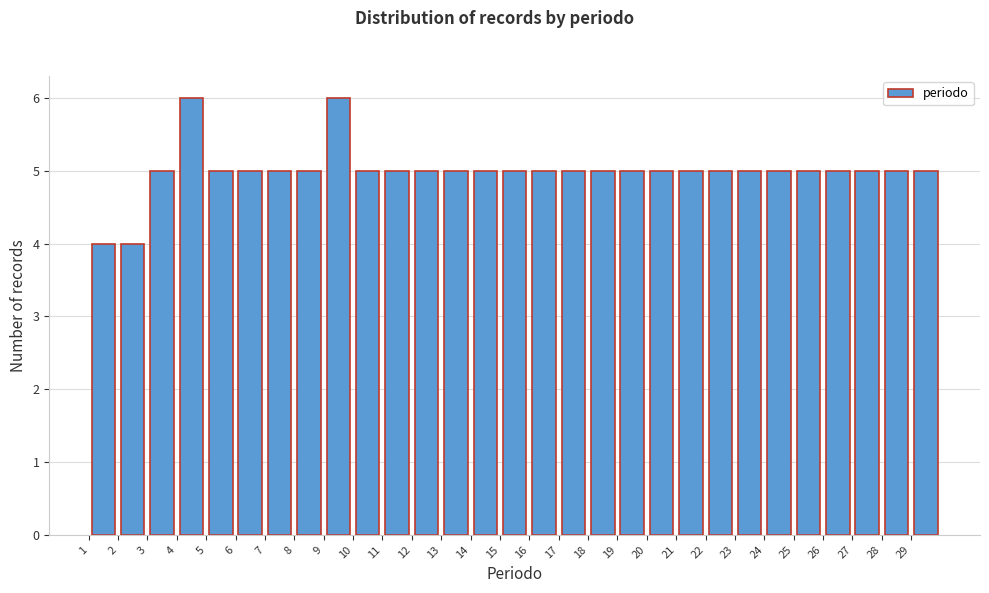

Reading left to right, transcribe this chart: for each bar, give the range it covers on the x-axis and its height. The values are not printed on the chart, so give them approximately, as read against the axis.

1 to 2: 4
2 to 3: 4
3 to 4: 5
4 to 5: 6
5 to 6: 5
6 to 7: 5
7 to 8: 5
8 to 9: 5
9 to 10: 6
10 to 11: 5
11 to 12: 5
12 to 13: 5
13 to 14: 5
14 to 15: 5
15 to 16: 5
16 to 17: 5
17 to 18: 5
18 to 19: 5
19 to 20: 5
20 to 21: 5
21 to 22: 5
22 to 23: 5
23 to 24: 5
24 to 25: 5
25 to 26: 5
26 to 27: 5
27 to 28: 5
28 to 29: 5
29 to 30: 5